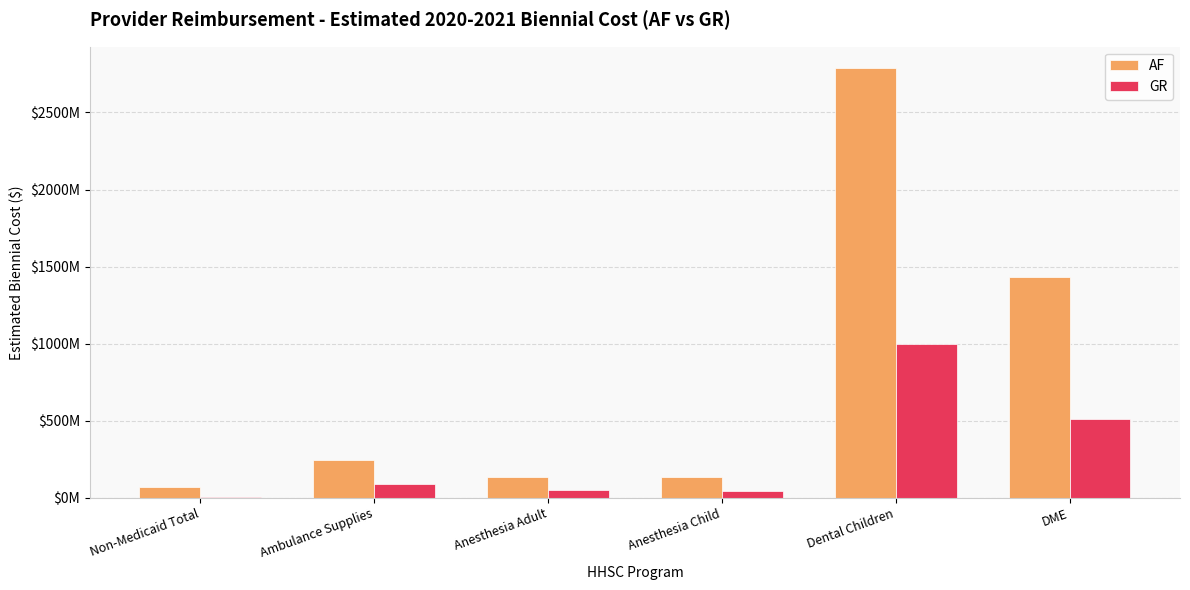

What are all the series names shown in the legend?

AF, GR